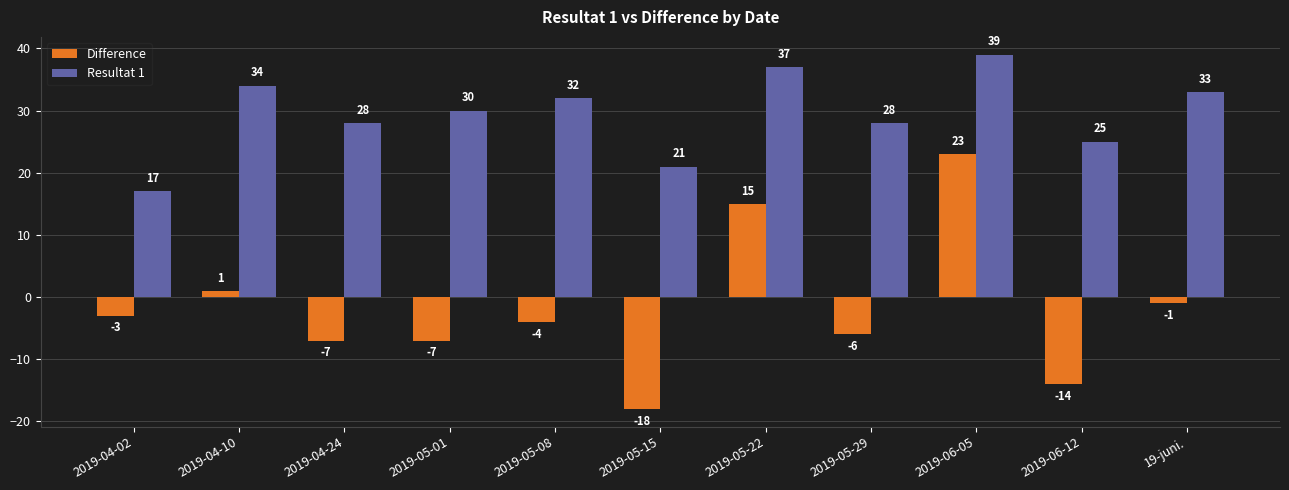

What is the difference between the maximum and minimum values in the Resultat 1 series?

22